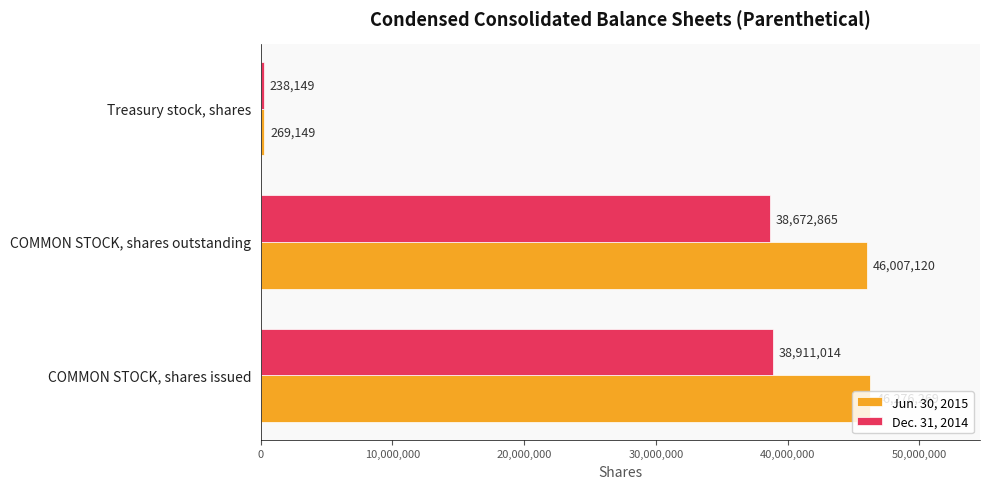

Which series has the largest total across all categories?

Jun. 30, 2015